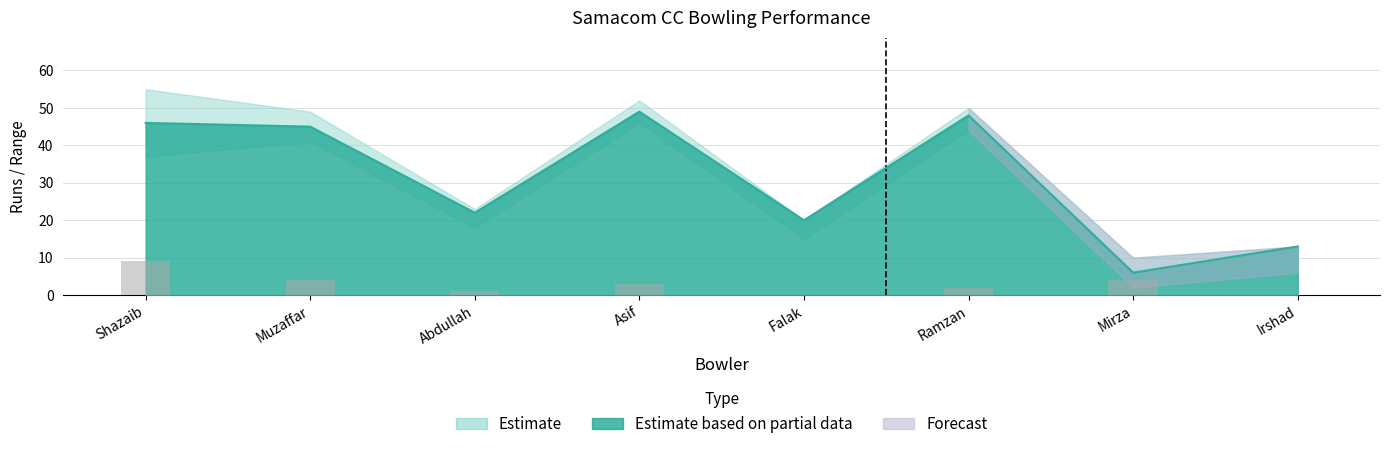

What is the difference between the Dot Balls Upper values at Abdullah Zaidi and Ramzan Butt?

27